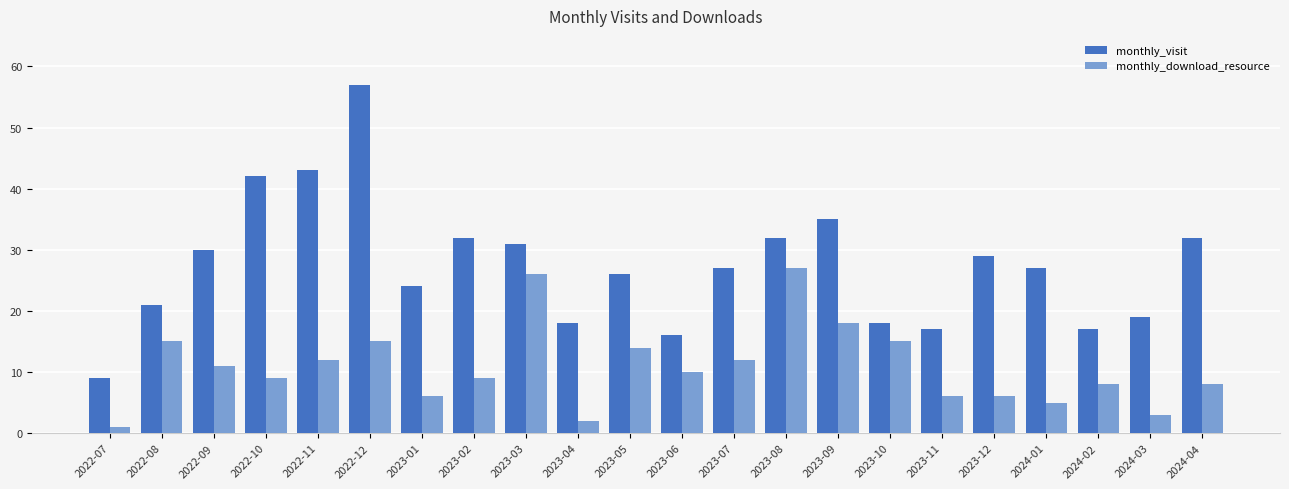

List the series in order of their overall mean, highest first.

monthly_visit, monthly_download_resource